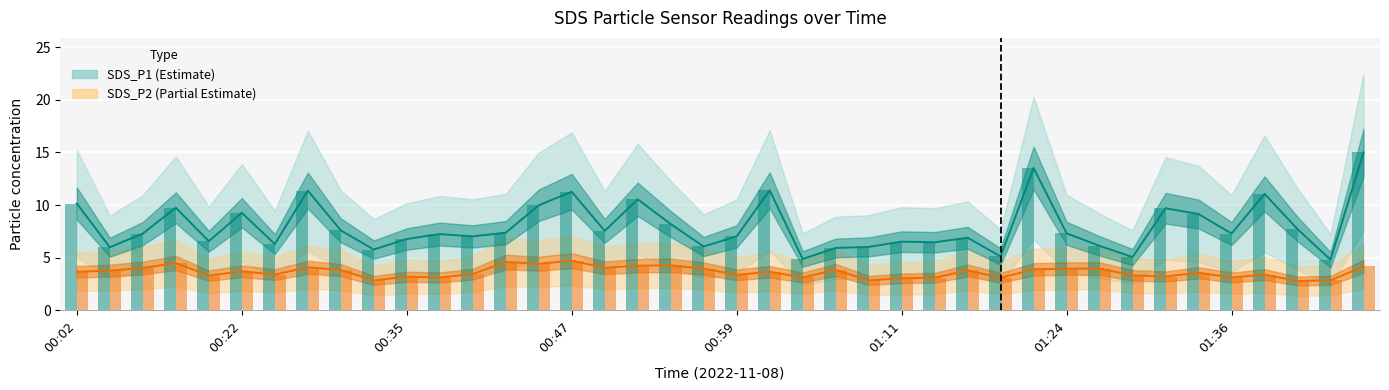

What is the minimum value shown in the chart?

2.8